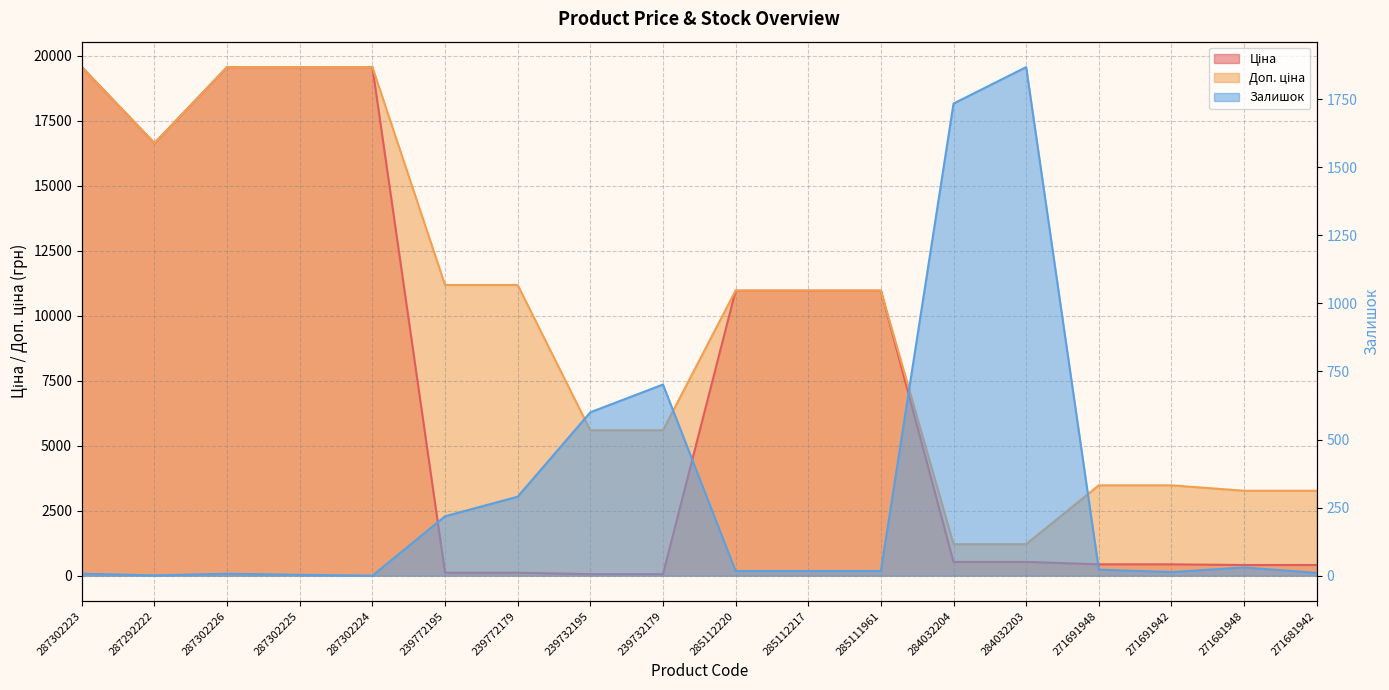

Which series changed the most between 239772179 and 239732195?

Доп. ціна